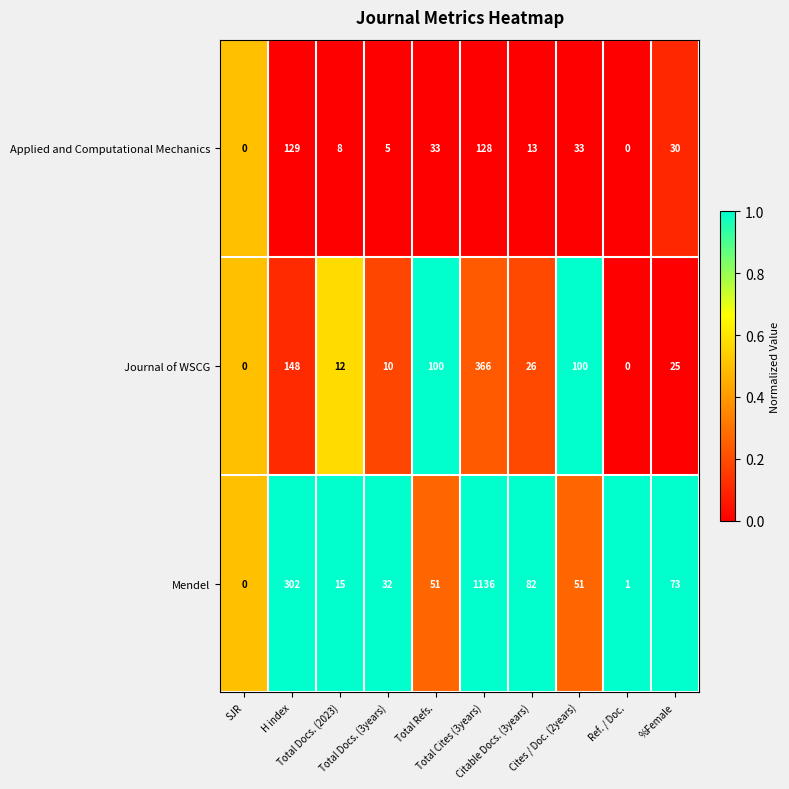

What is the maximum value shown in the chart?

1136